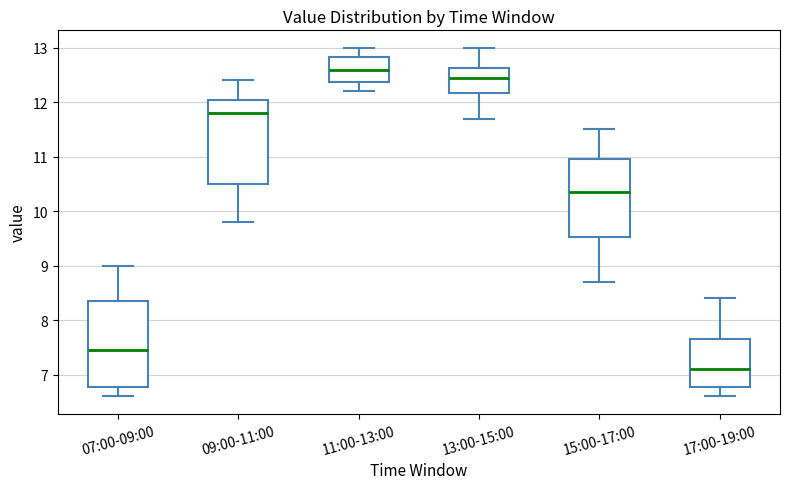

Reading left to right, read every box against the y-axis: the position of its median line, the range the box covers, and the ends of its whiskers. The values are not printed on the chart, so give them approximately, as read against the axis.

07:00-09:00: median 7.5, box 6.8 to 8.4, whiskers 6.6 to 9.0
09:00-11:00: median 11.8, box 10.5 to 12.1, whiskers 9.8 to 12.4
11:00-13:00: median 12.6, box 12.4 to 12.8, whiskers 12.2 to 13.0
13:00-15:00: median 12.5, box 12.2 to 12.6, whiskers 11.7 to 13.0
15:00-17:00: median 10.4, box 9.5 to 11.0, whiskers 8.7 to 11.5
17:00-19:00: median 7.1, box 6.8 to 7.7, whiskers 6.6 to 8.4